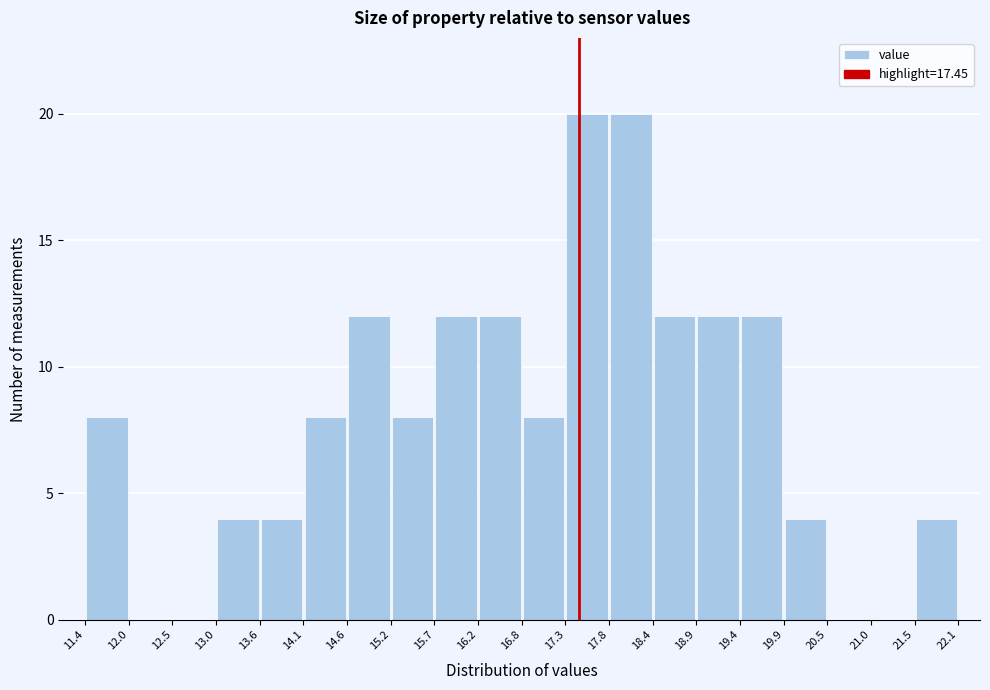

What is the height of the bar covering 16.8 to 17.3 on the x-axis? The values are not printed on the chart, so give them approximately, as read against the axis.

8